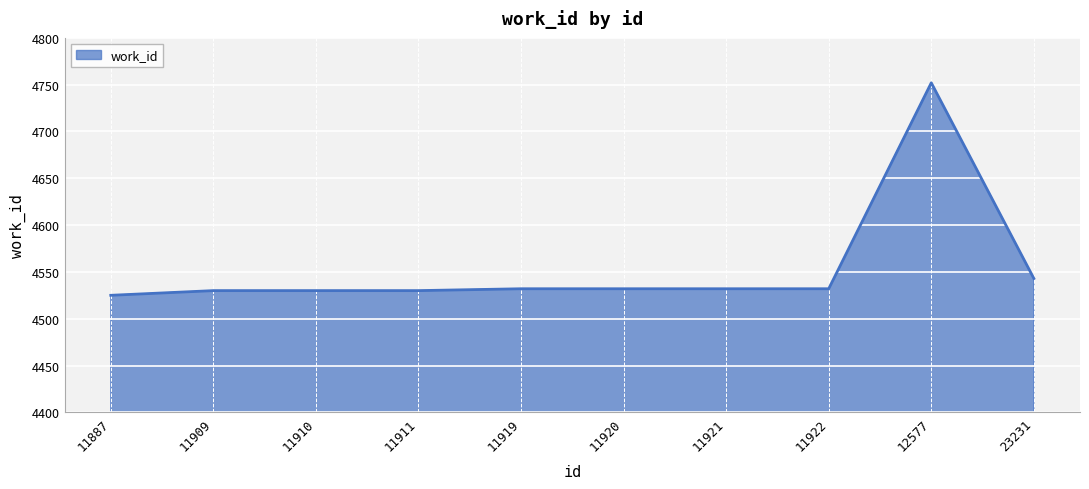

True or false: there are more than 0 points higher than both neighbors.

True